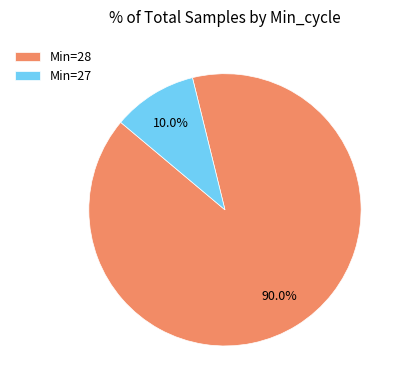

Rank the categories by value from lowest to highest.

Min=27, Min=28